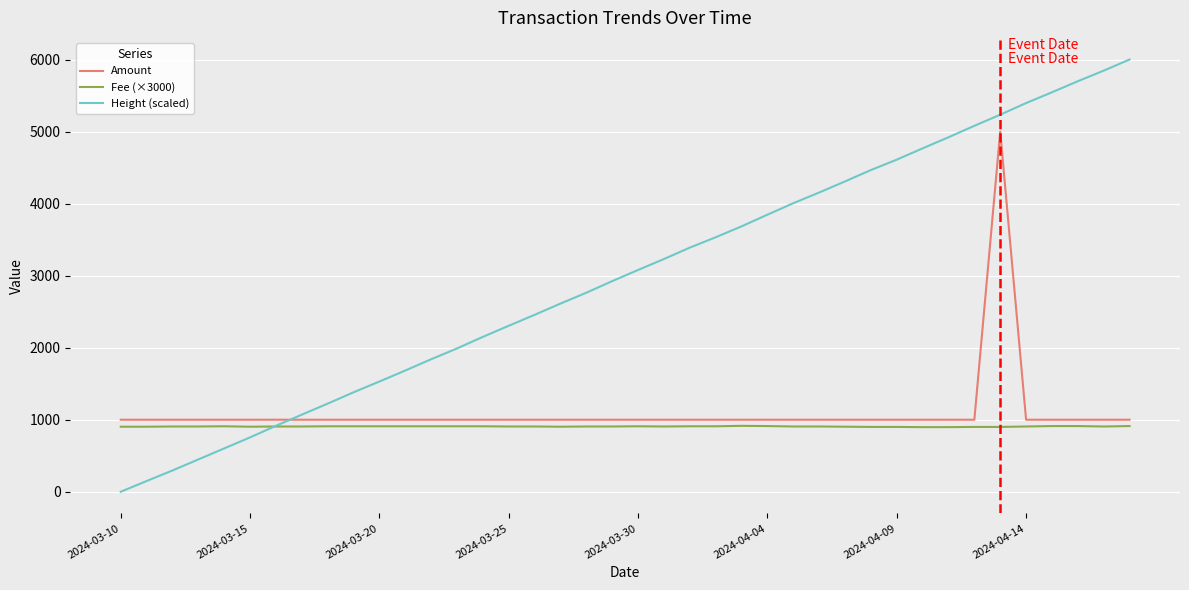

Which series has the largest range (max minus min)?

Height (scaled)